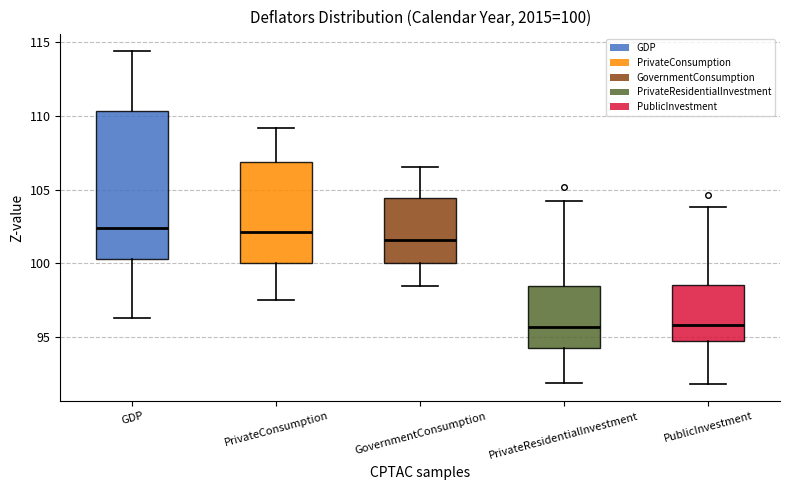

Which box is the tallest, from its lower edge to its upper edge?

GDP